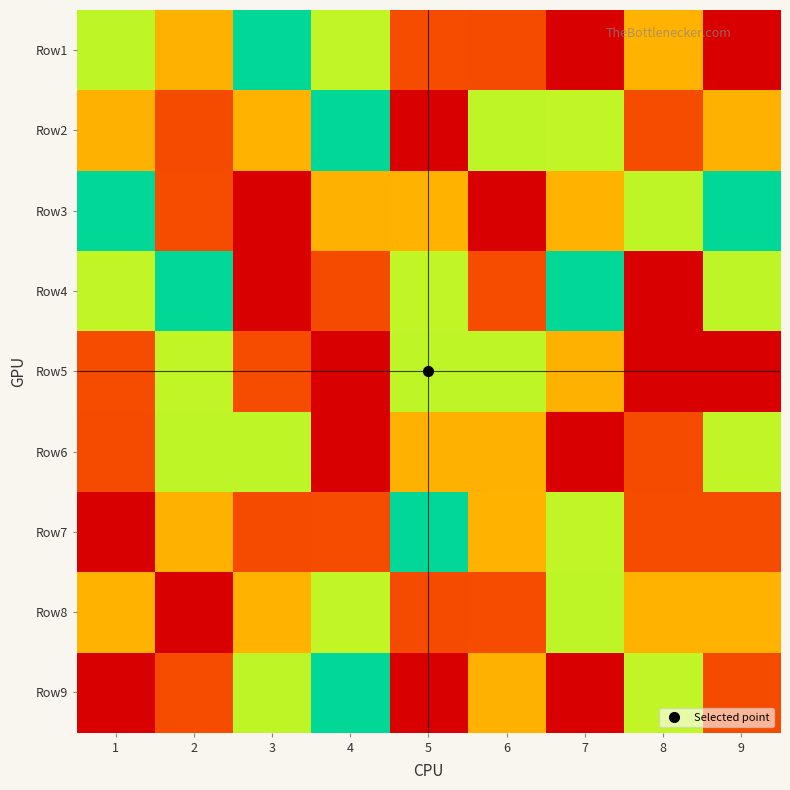

At 4, list the series in order from smallest to largest.

Row5, Row7, Row2, Row9, Row1, Row8, Row3, Row4, Row6